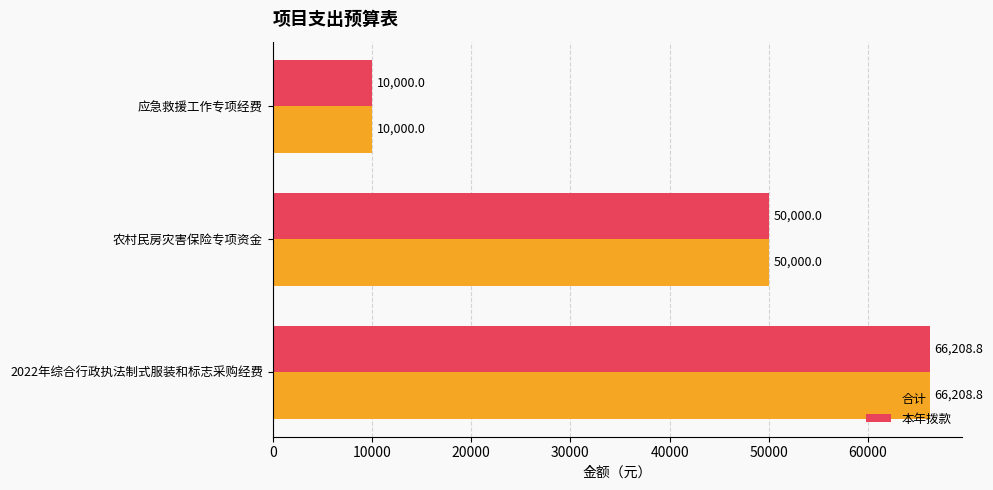

Is the value of 本年拨款 at 2022年综合行政执法制式服装和标志采购经费 greater than the value of 合计 at 应急救援工作专项经费?

Yes